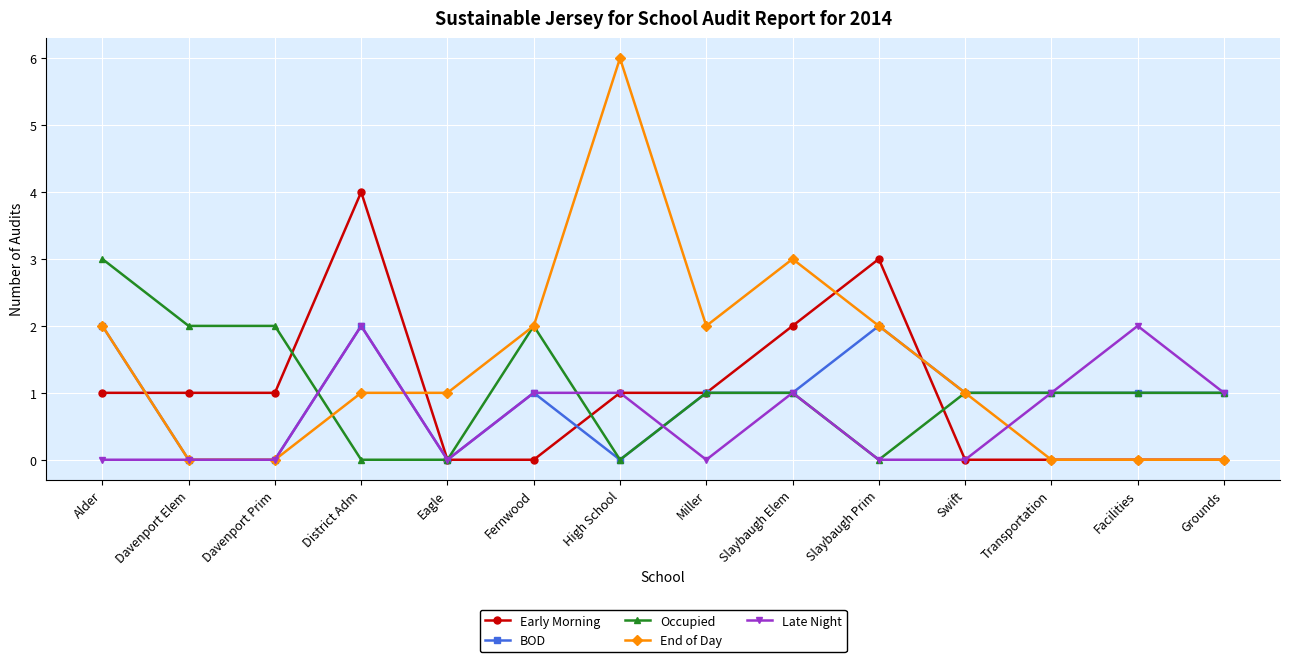

Reading right to left, extract all data points from this chart.

Early Morning: 0	0	0	0	3	2	1	1	0	0	4	1	1	1
BOD: 1	1	1	1	2	1	1	0	1	0	2	0	0	2
Occupied: 1	1	1	1	0	1	1	0	2	0	0	2	2	3
End of Day: 0	0	0	1	2	3	2	6	2	1	1	0	0	2
Late Night: 1	2	1	0	0	1	0	1	1	0	2	0	0	0